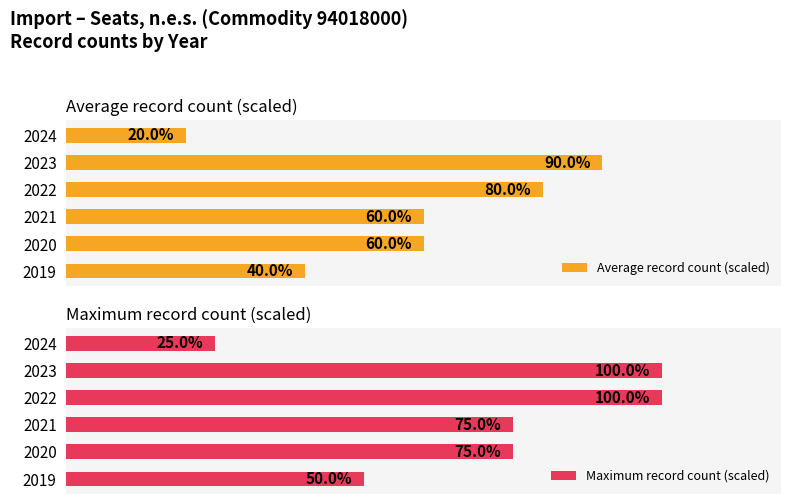

What is the total value across all series at 20?

135